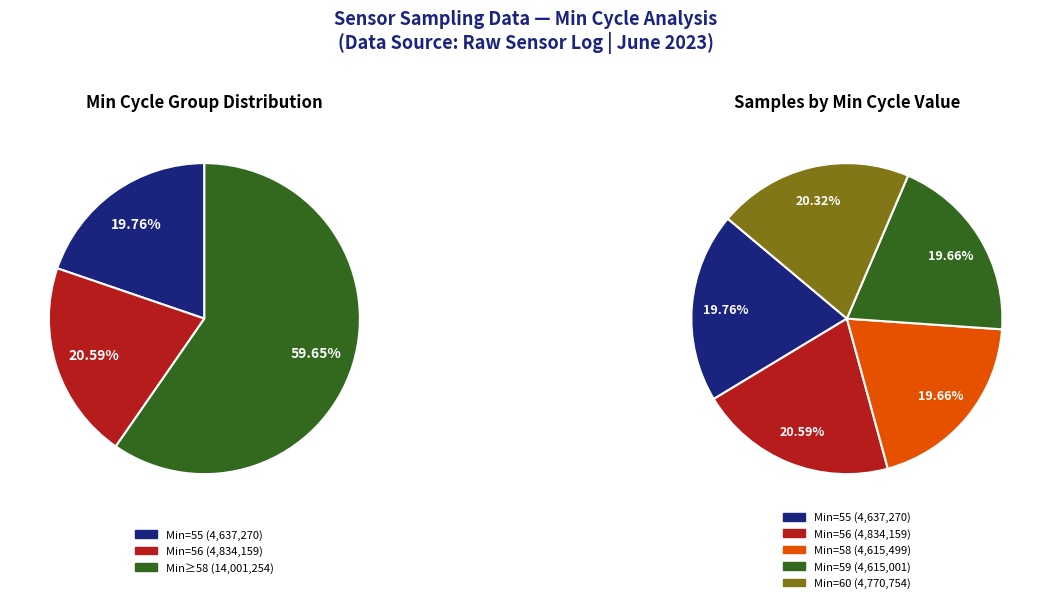

What is the total percentage of Min_cycle_59 and Min_cycle_58?

39.3%